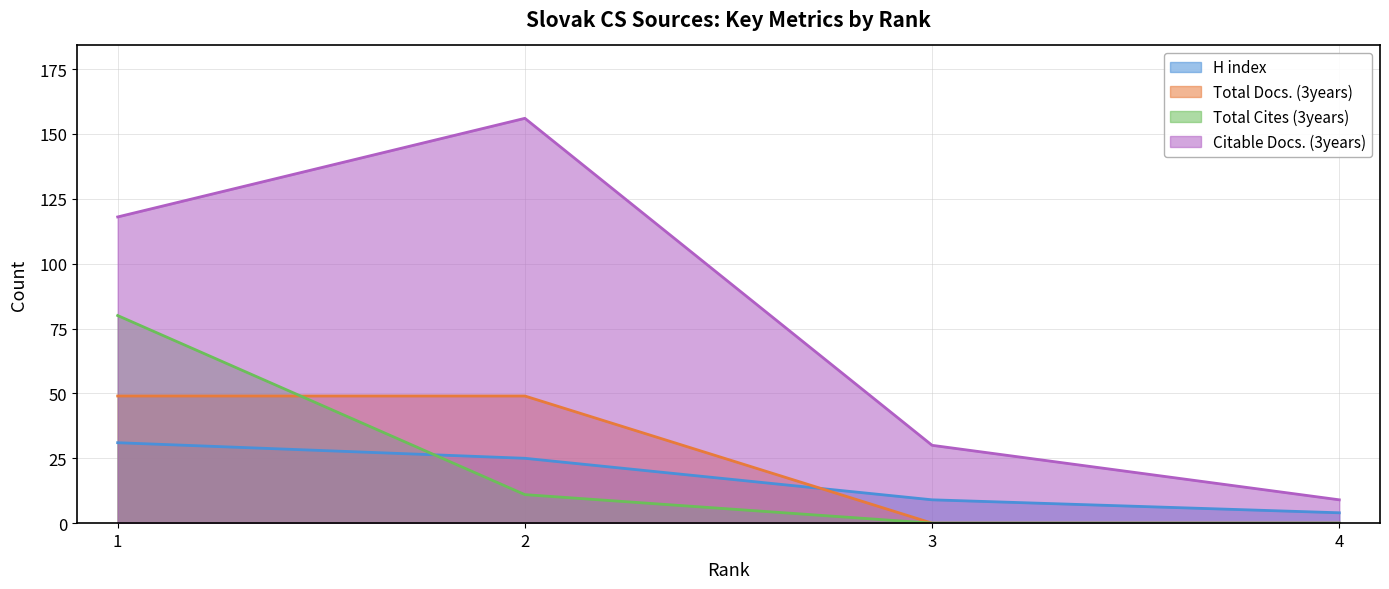

What is the difference between the second highest and minimum values in the H index series?

21